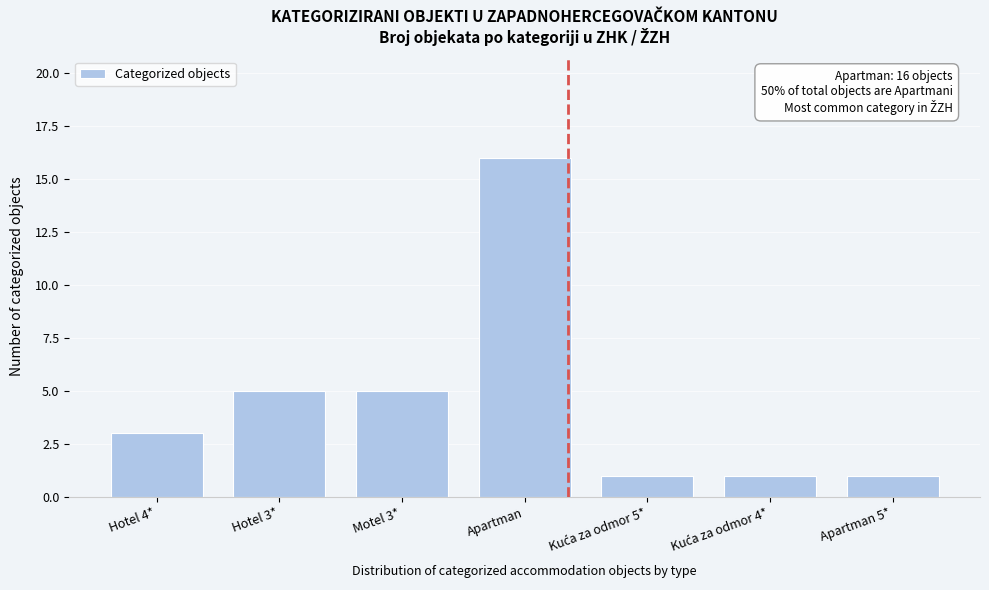

Reading left to right, extract all data points from this chart.

3	5	5	16	1	1	1